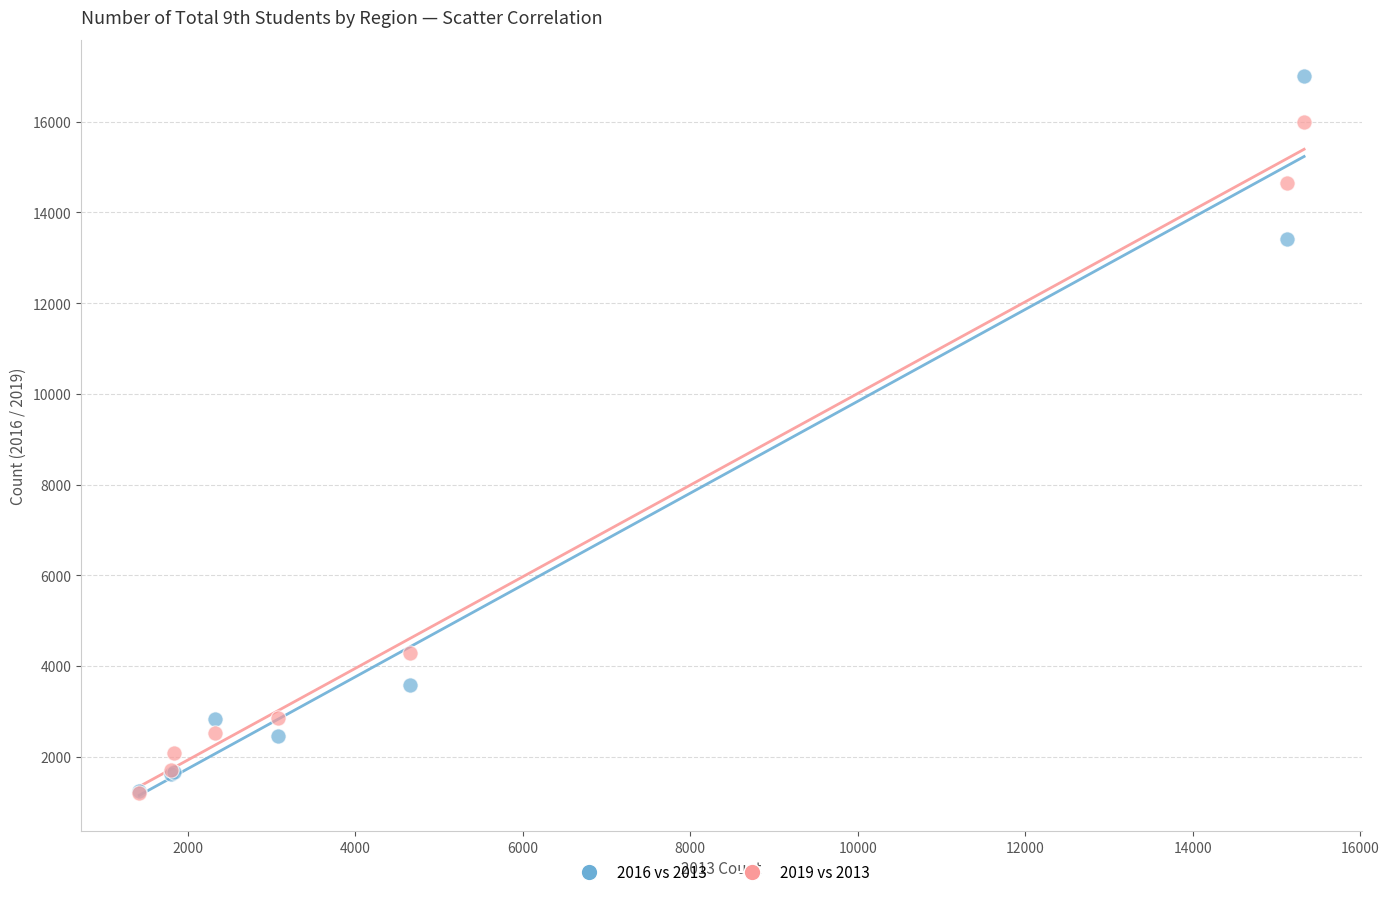

Across all series, what Y value is closest to 9104?

13409